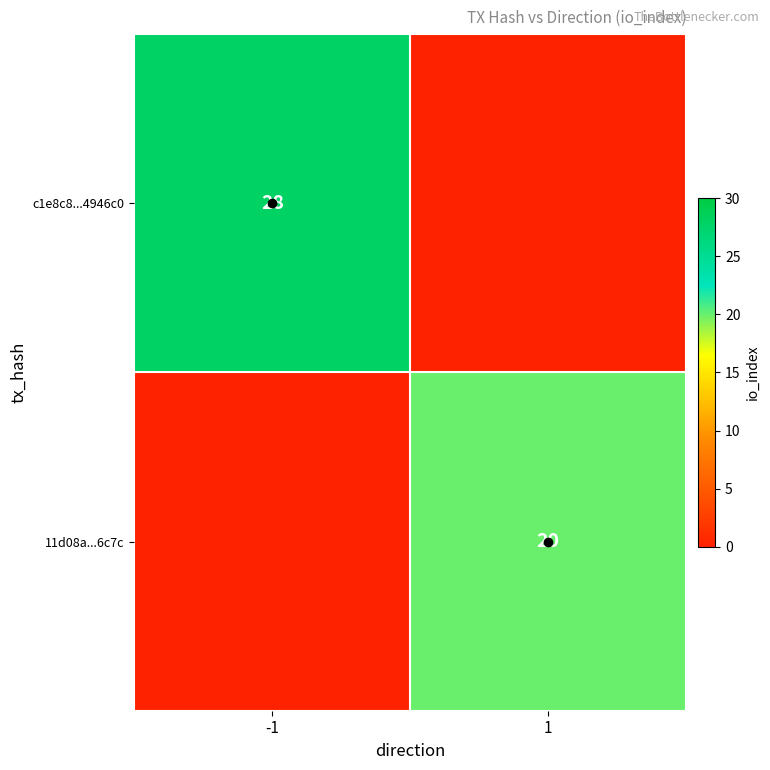

What is the total value across all series at -1?

28